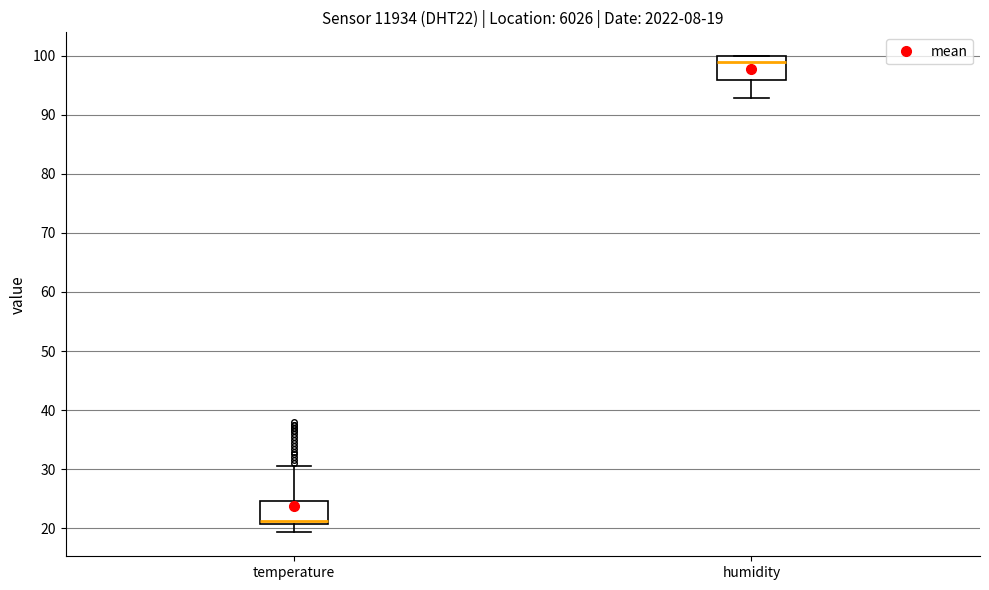

Which box's median line is the highest?

humidity